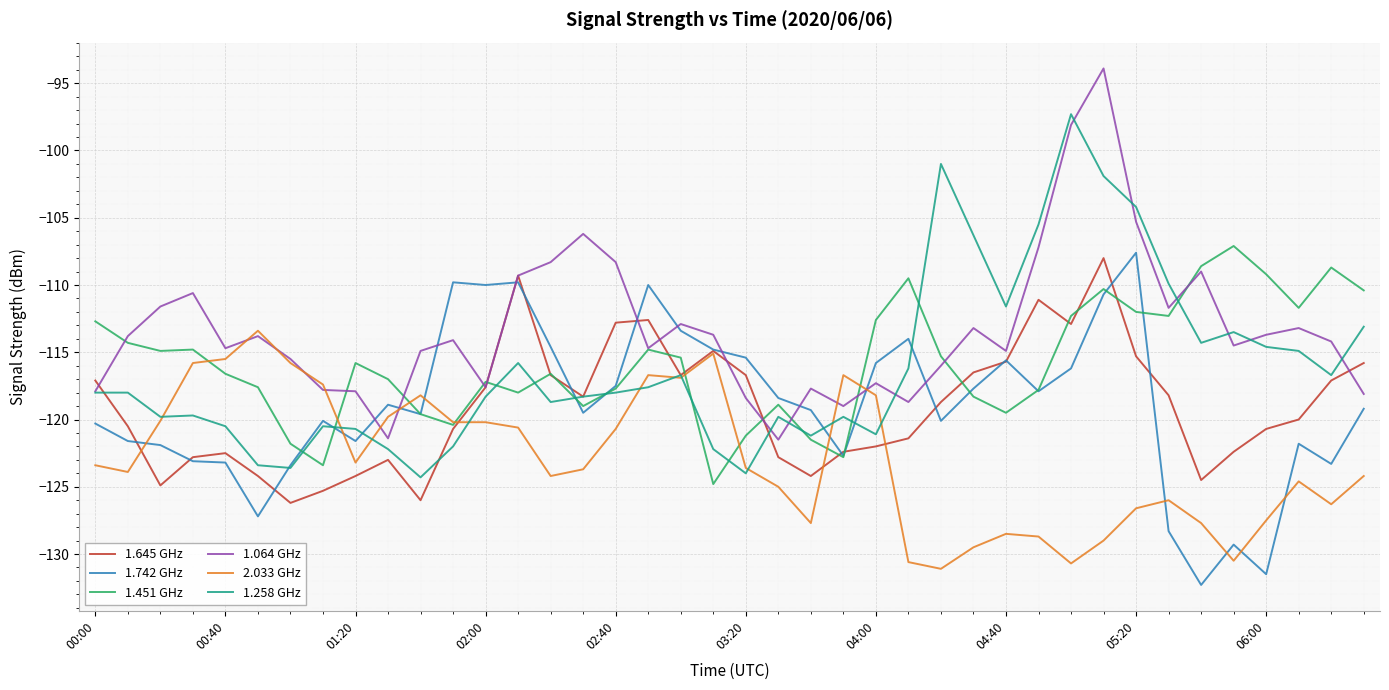

Which series has the largest range (max minus min)?

1.064 GHz